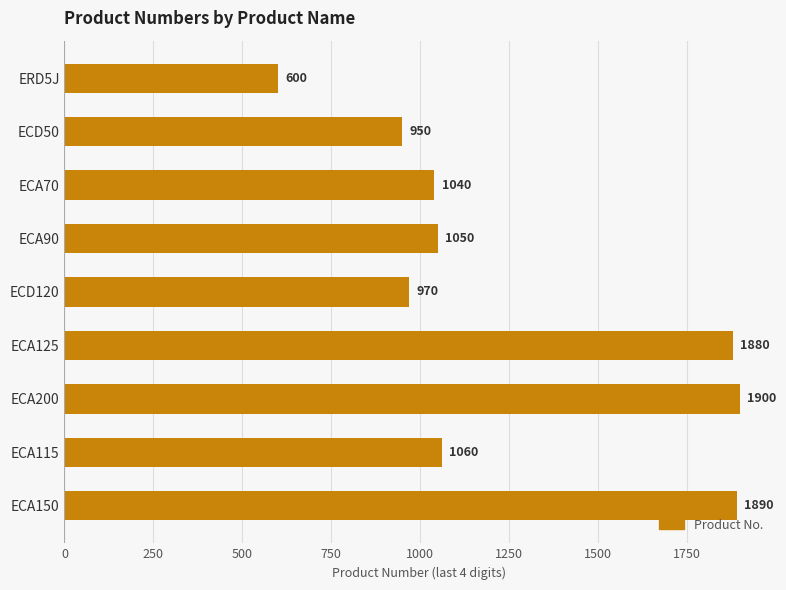

Which label corresponds to the largest value in the chart?

ECA200